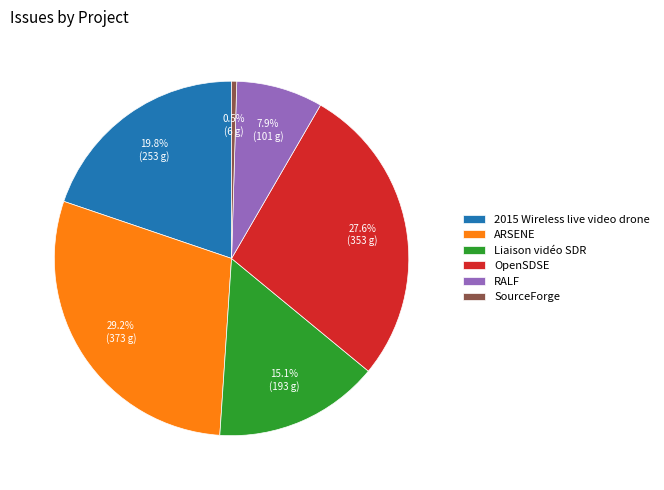

To the nearest percent, what is the average slice percentage?

17%